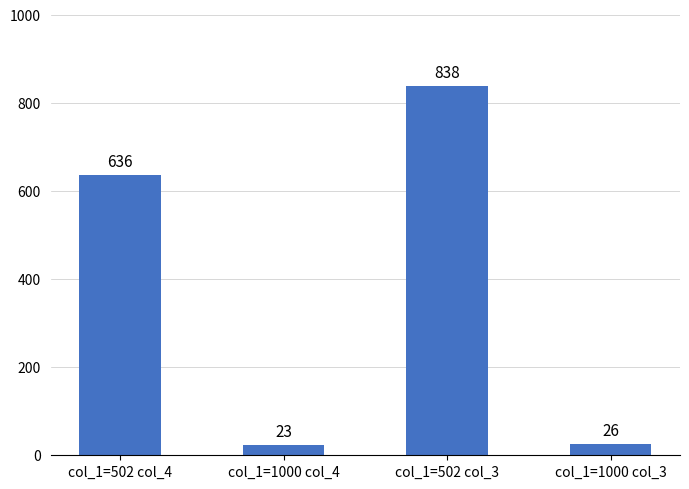

Which has a higher value, col_1=1000 col_3 or col_1=502 col_3?

col_1=502 col_3